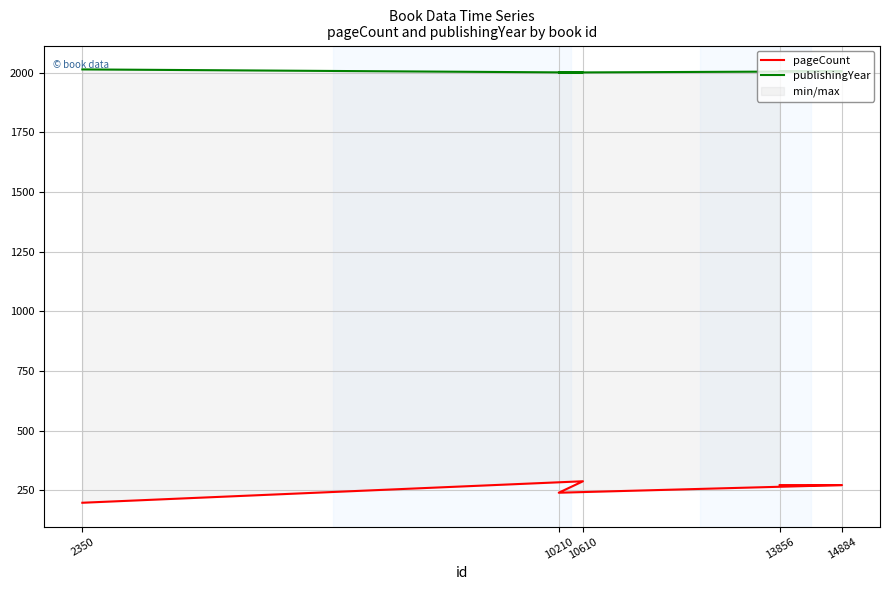

True or false: publishingYear and pageCount cross at least once.

False